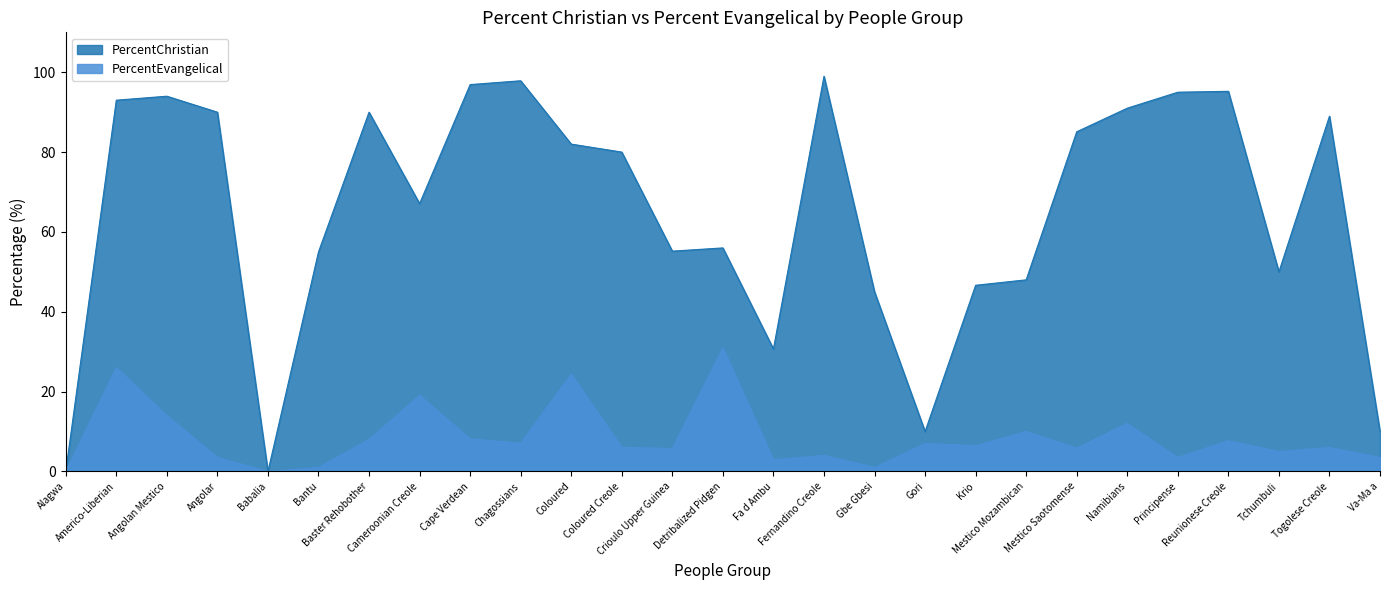

True or false: PercentChristian has a value of 79.0 at Tchumbuli.

False